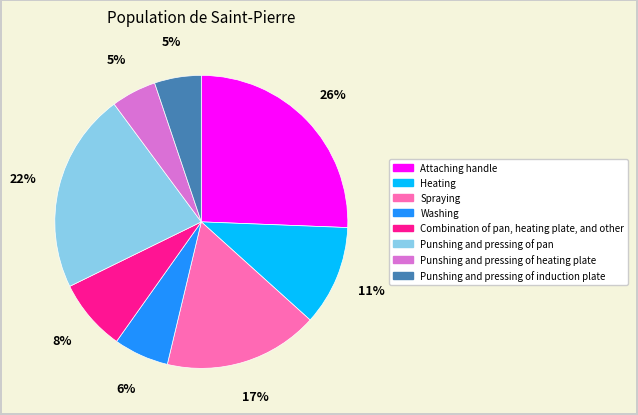

Does Punshing and pressing of heating plate account for over 50% of the chart?

No